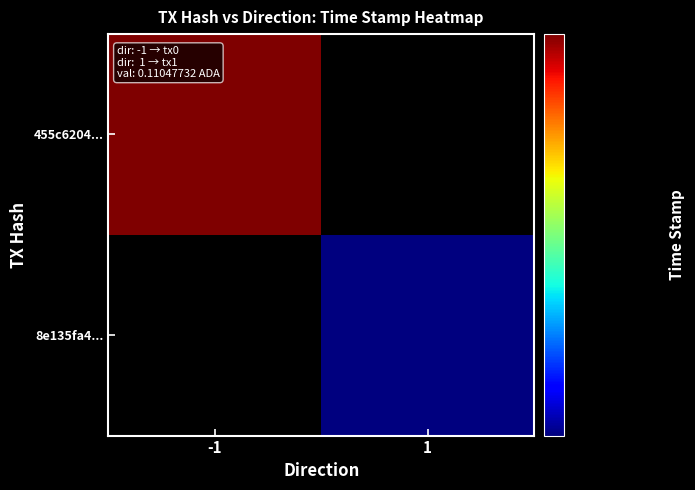

Which category has the lowest value in the 8e135fa4... series?

-1